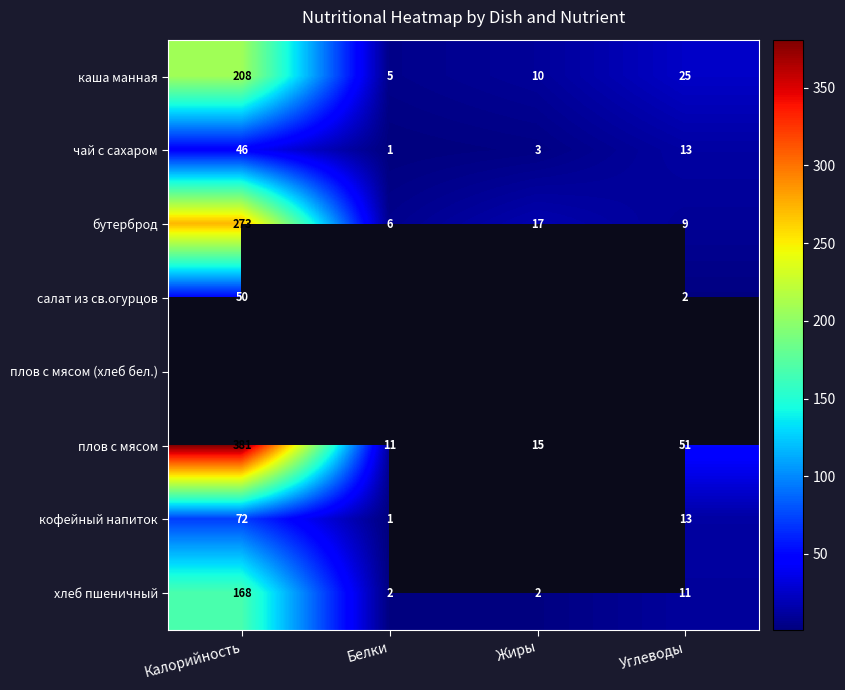

How many values in the чай с сахаром series are below 13?

2